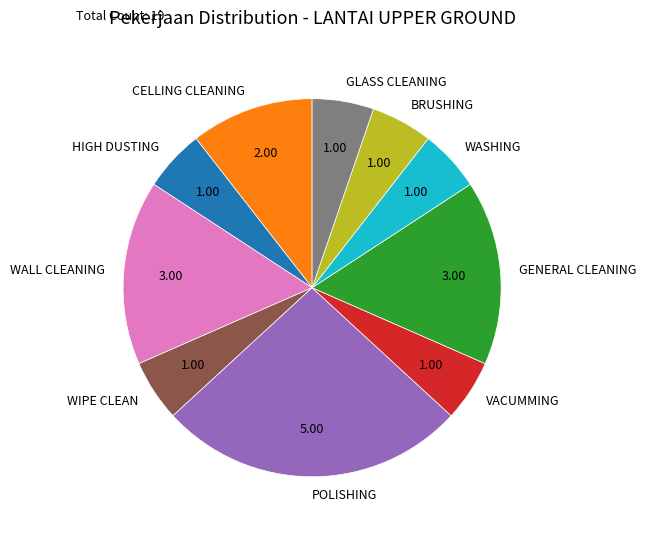

Between POLISHING and WALL CLEANING, which is larger?

POLISHING